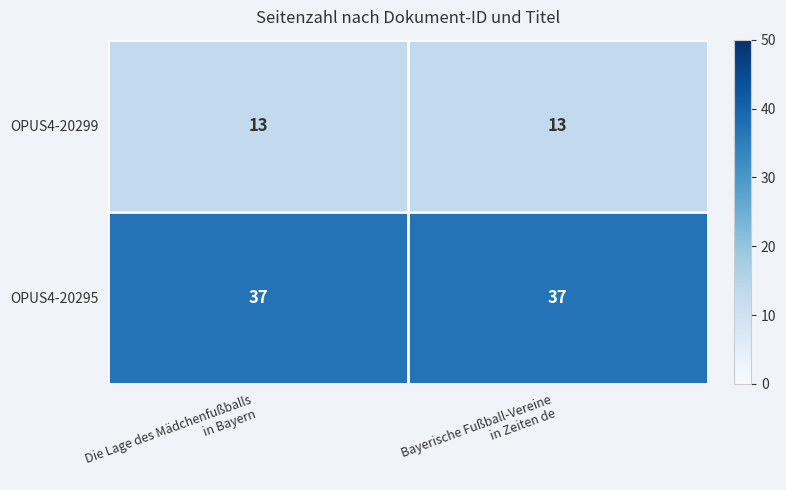

Reading left to right, what are all the values shown in this chart?

OPUS4-20299: 13	13
OPUS4-20295: 37	37